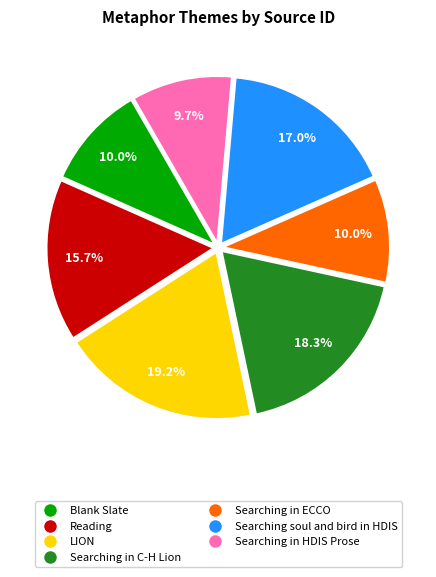

To the nearest percent, what percentage of the pie is Reading?

16%